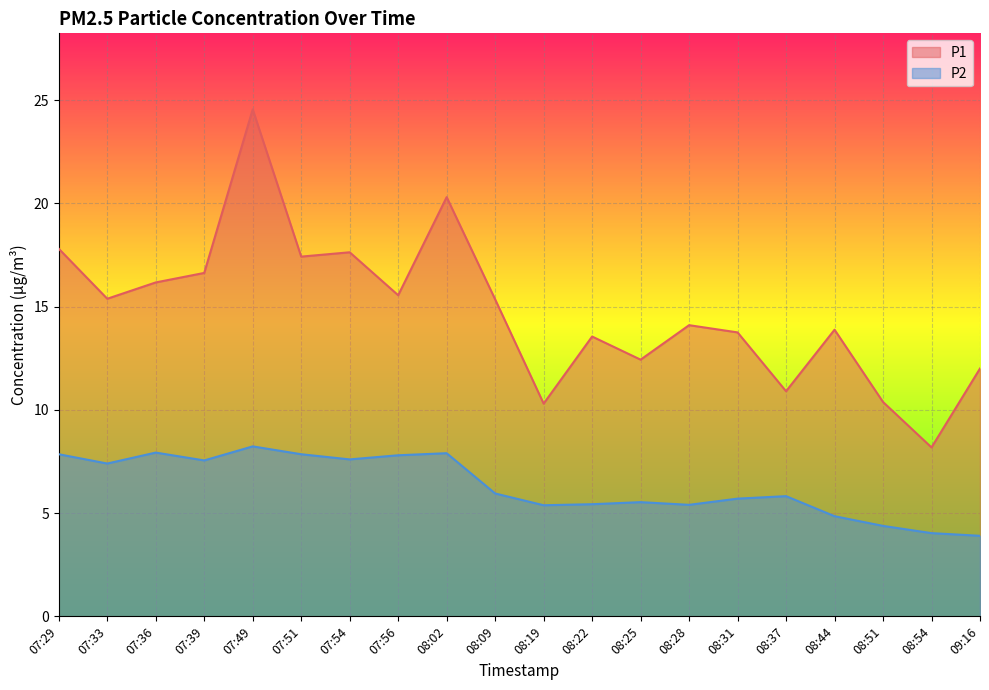

Rank the categories by P2 value from lowest to highest.

09:16, 08:54, 08:51, 08:44, 08:19, 08:28, 08:22, 08:25, 08:31, 08:37, 08:09, 07:33, 07:39, 07:54, 07:56, 07:29, 07:51, 08:02, 07:36, 07:49